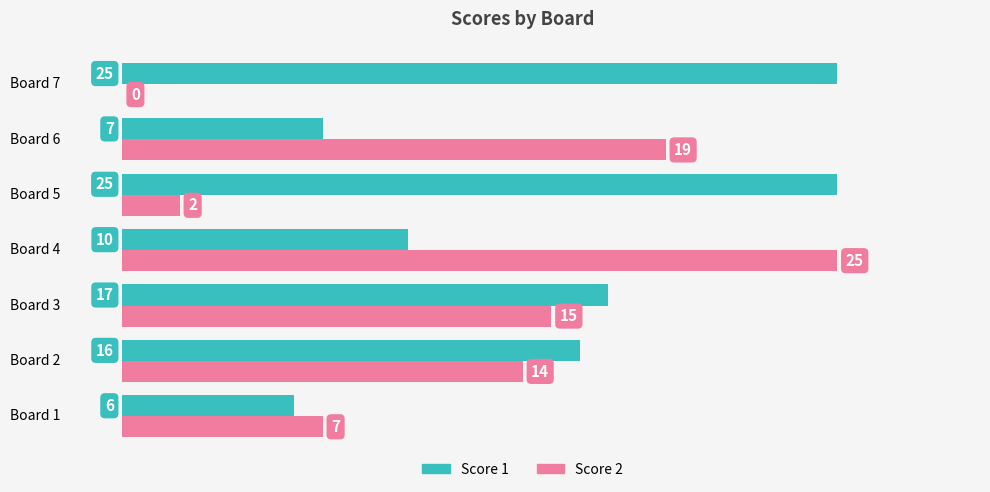

What is the sum of the Score 1 values at Board 1 and Board 6?

13